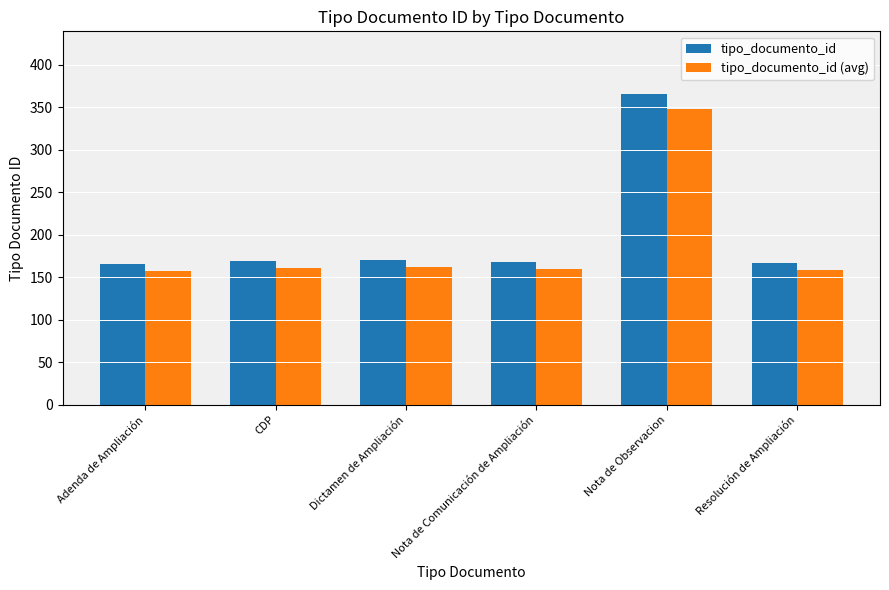

Are the bars grouped side by side (vs. stacked)?

Yes